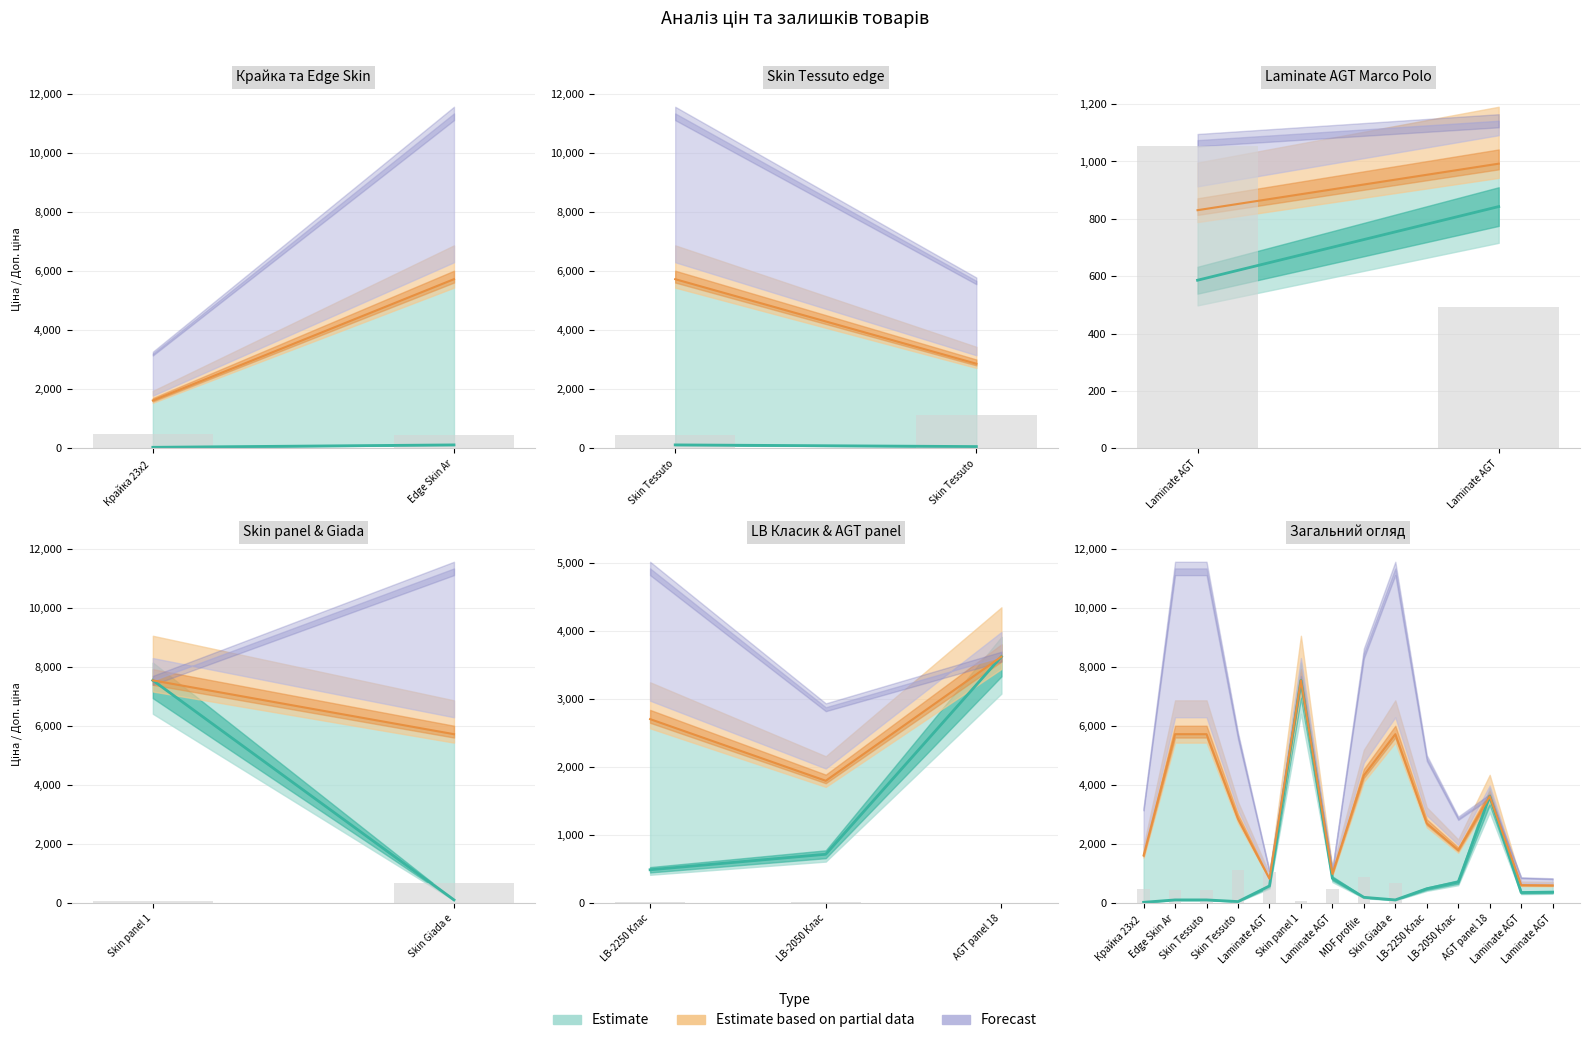

What is the total value across all series at Laminate AGT?

1640.9